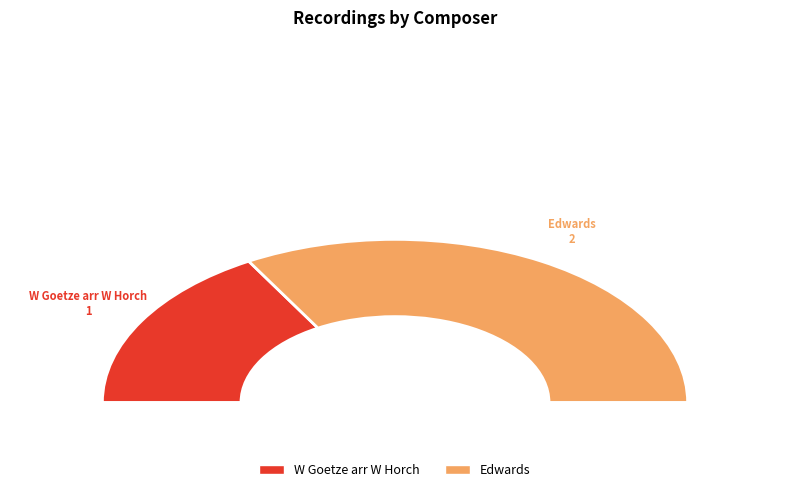

What is the largest slice in the pie chart?

Edwards